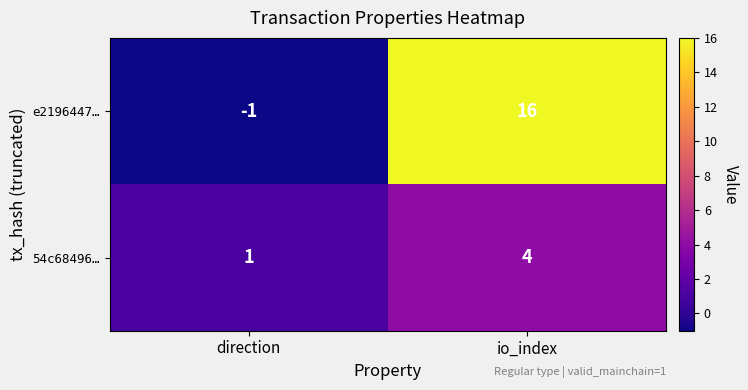

Which series changed the most between direction and io_index?

e2196447…